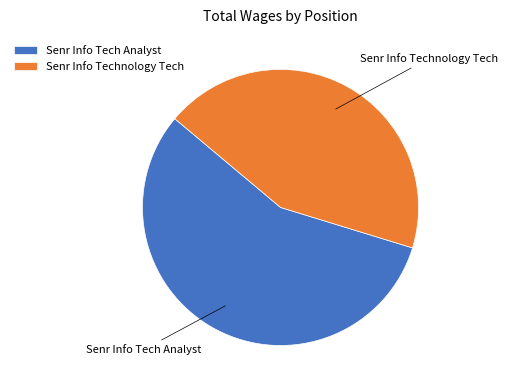

What is the smallest slice in the pie chart?

Senr Info Technology Tech